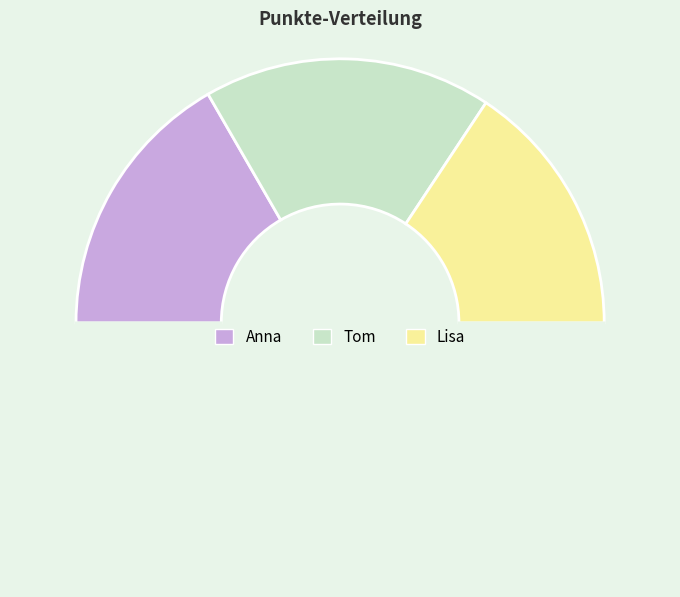

Is there any slice that represents more than half of the pie?

No